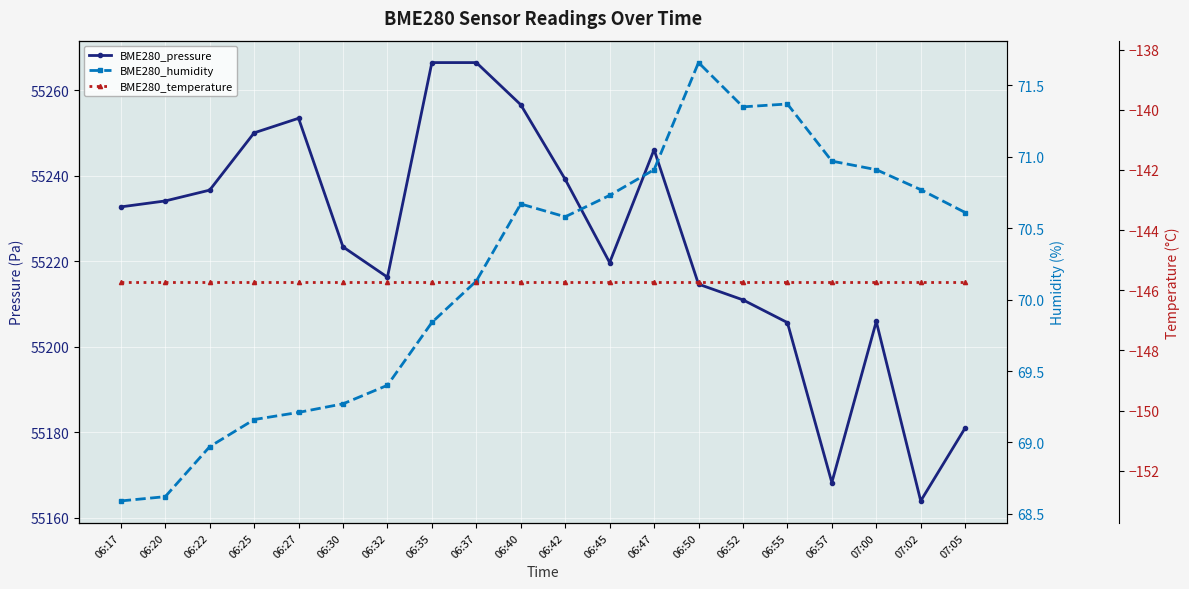

True or false: BME280_humidity has more than 1 interior local peaks.

True